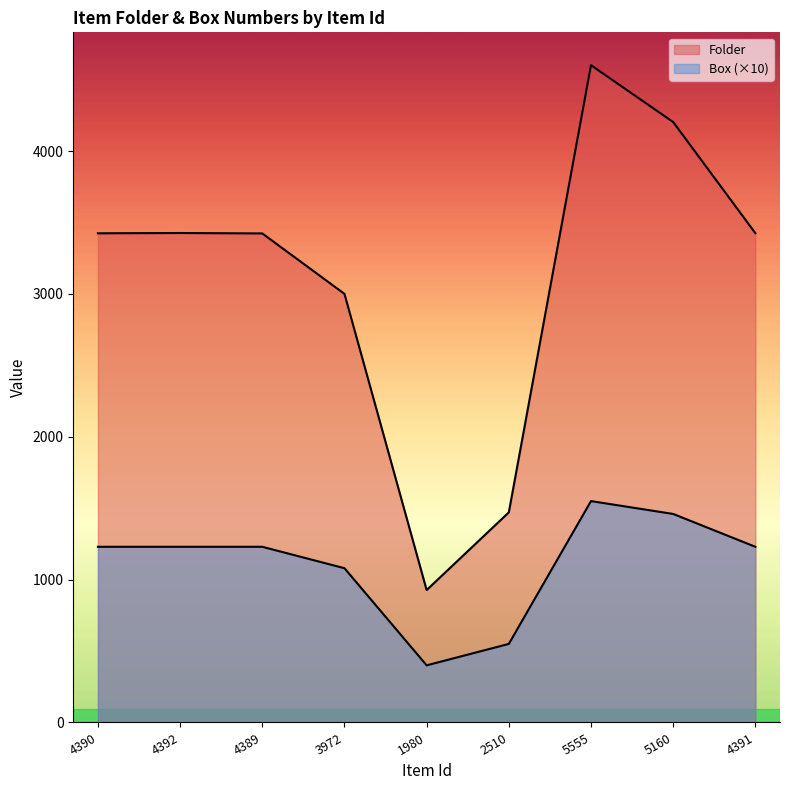

How many data points in Box are less than 1230?

3